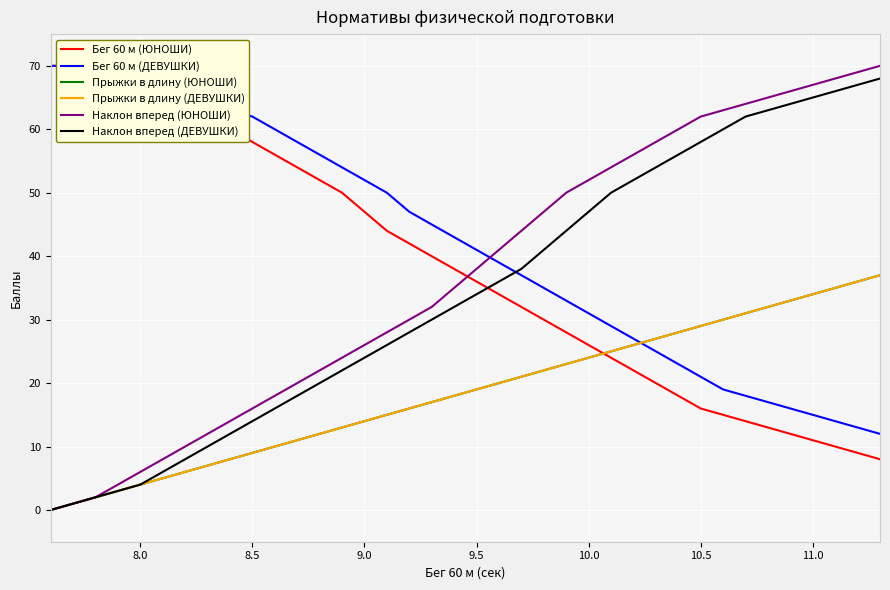

What is the label of the 2nd point from the left?

8.0